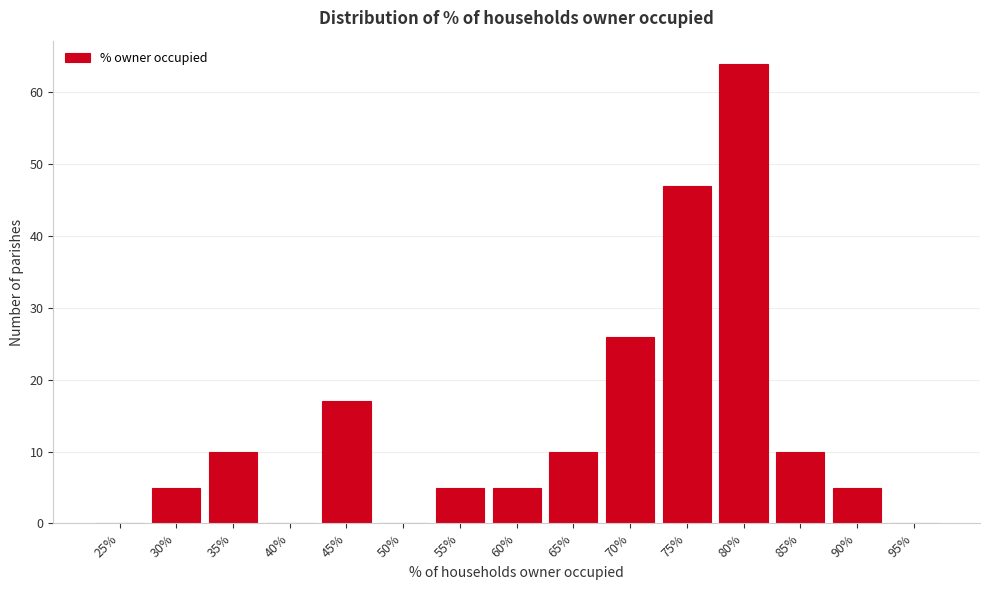

Reading left to right, what are all the values shown in this chart?

25%=0	30%=5	35%=10	40%=0	45%=17	50%=0	55%=5	60%=5	65%=10	70%=26	75%=47	80%=64	85%=10	90%=5	95%=0